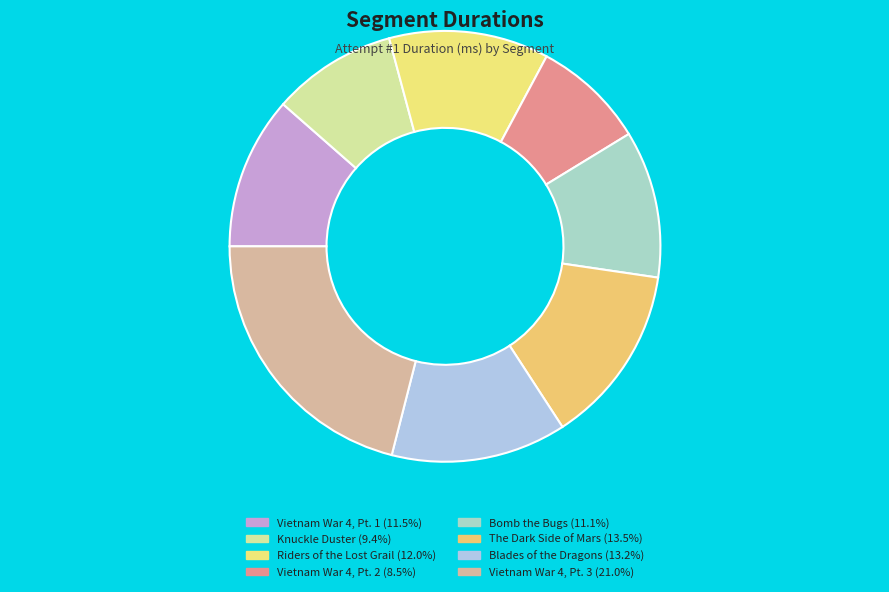

What is the ratio of the value at Riders of the Lost Grail to the value at Vietnam War 4, Pt. 2?

1.4